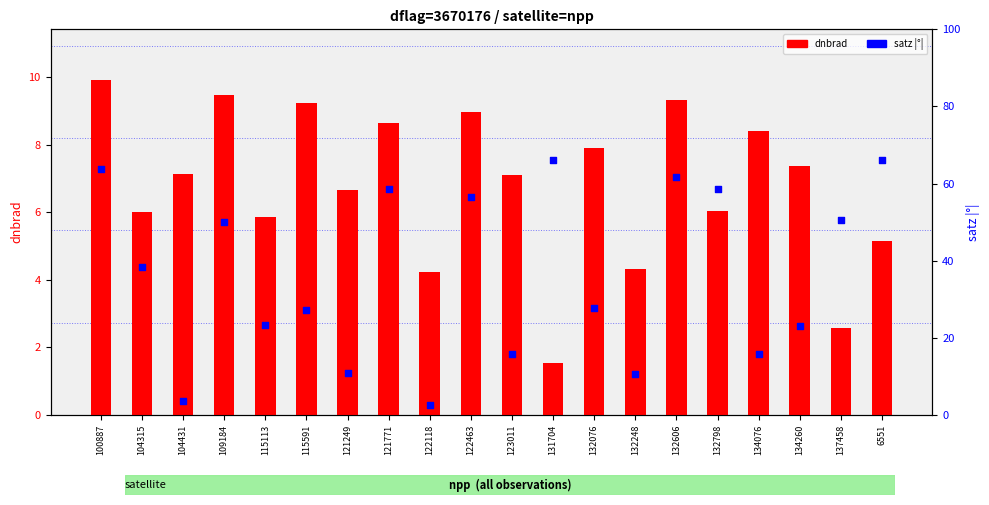

Which series has the largest total across all categories?

satz (abs)